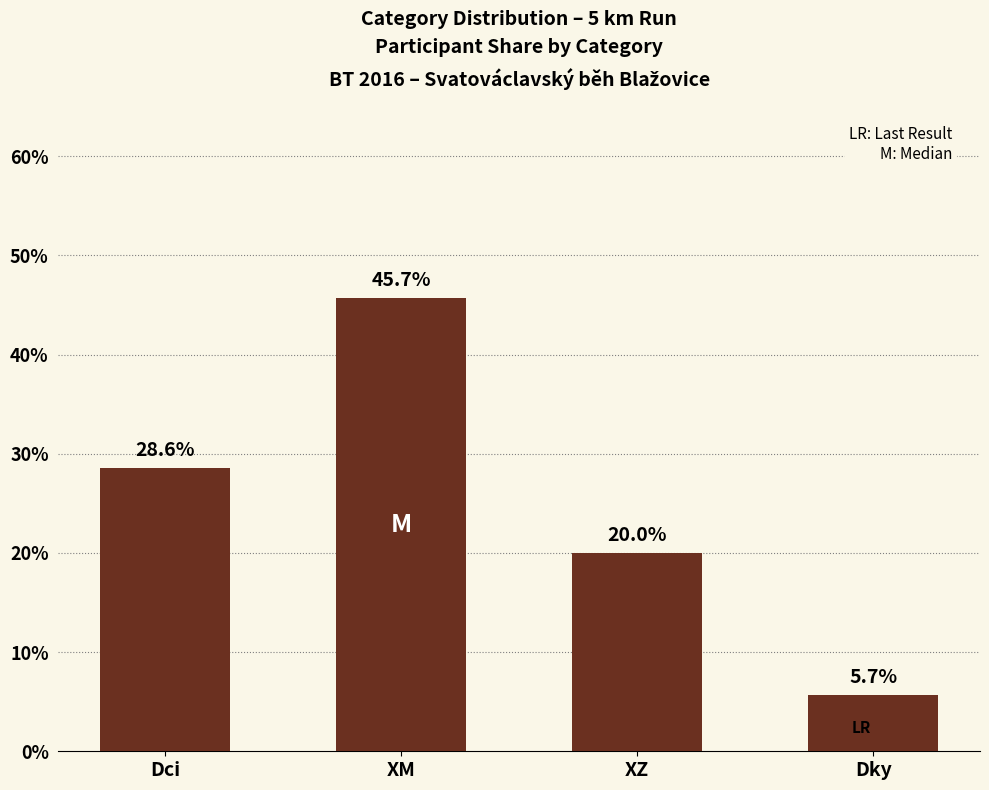

How many data points are less than 28?

2